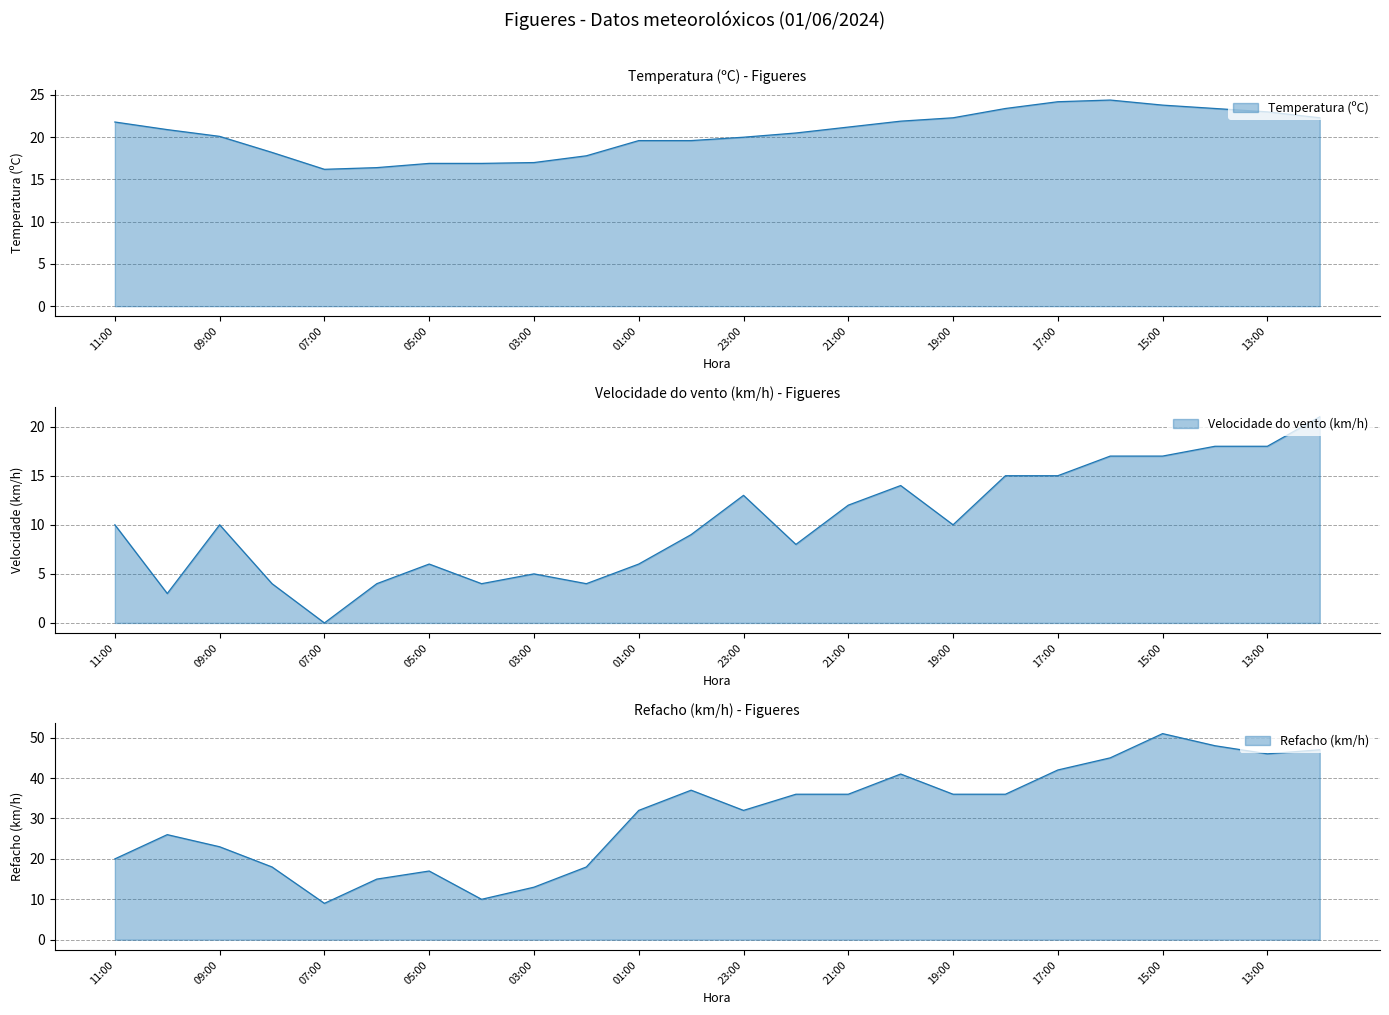

What is the value of the Velocidade do vento (km/h) point at the 21st from the left?

17.0